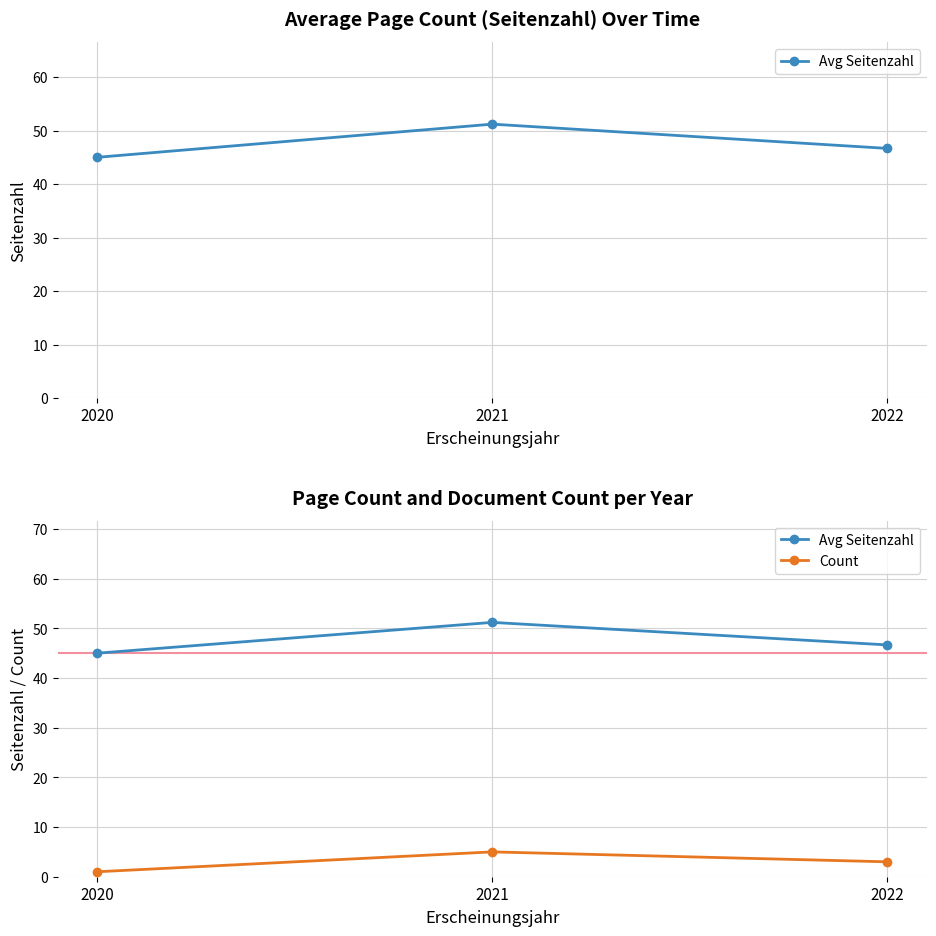

Rank the categories by Avg Seitenzahl value from lowest to highest.

2020, 2022, 2021